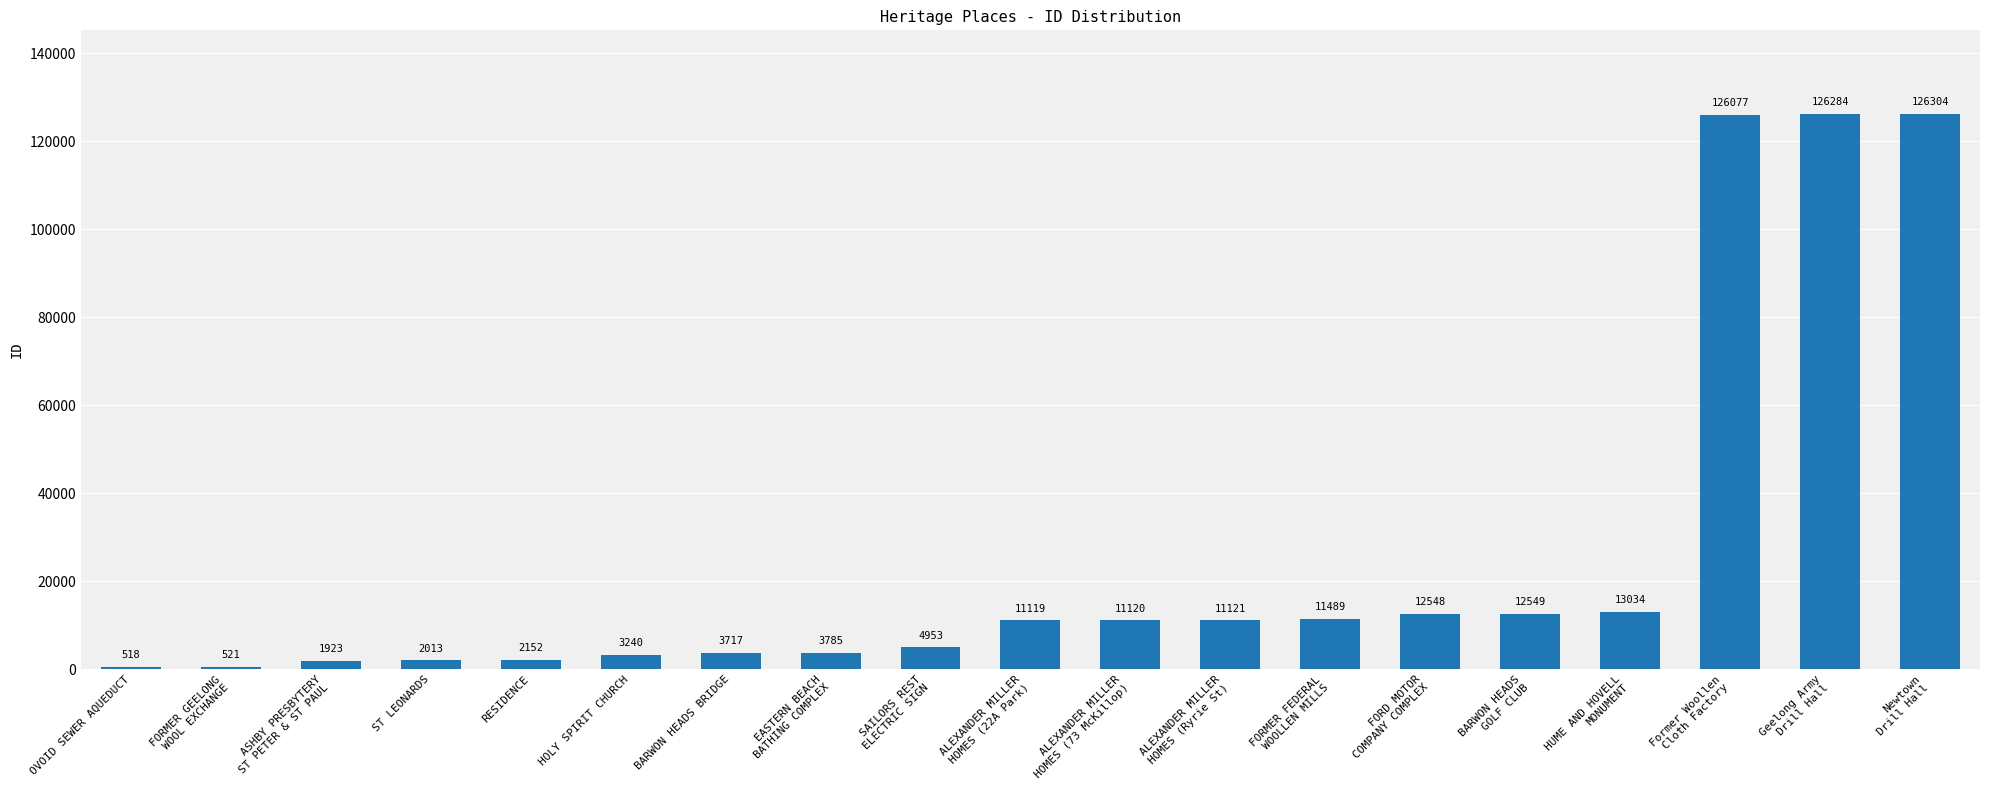

Between FORMER FEDERAL
WOOLLEN MILLS and Geelong Army
Drill Hall, which is larger?

Geelong Army
Drill Hall